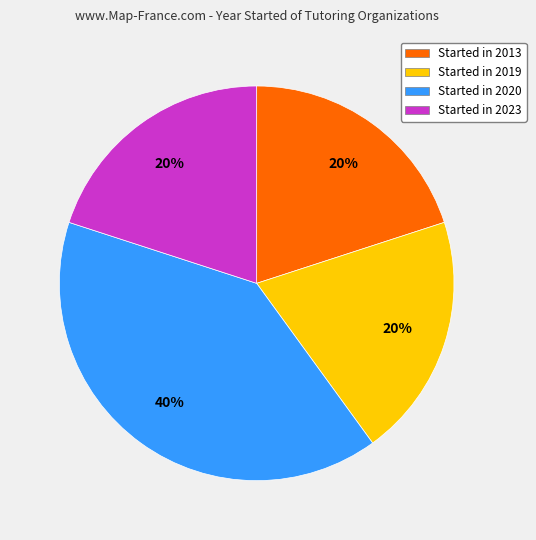

Does any single category account for the majority?

No